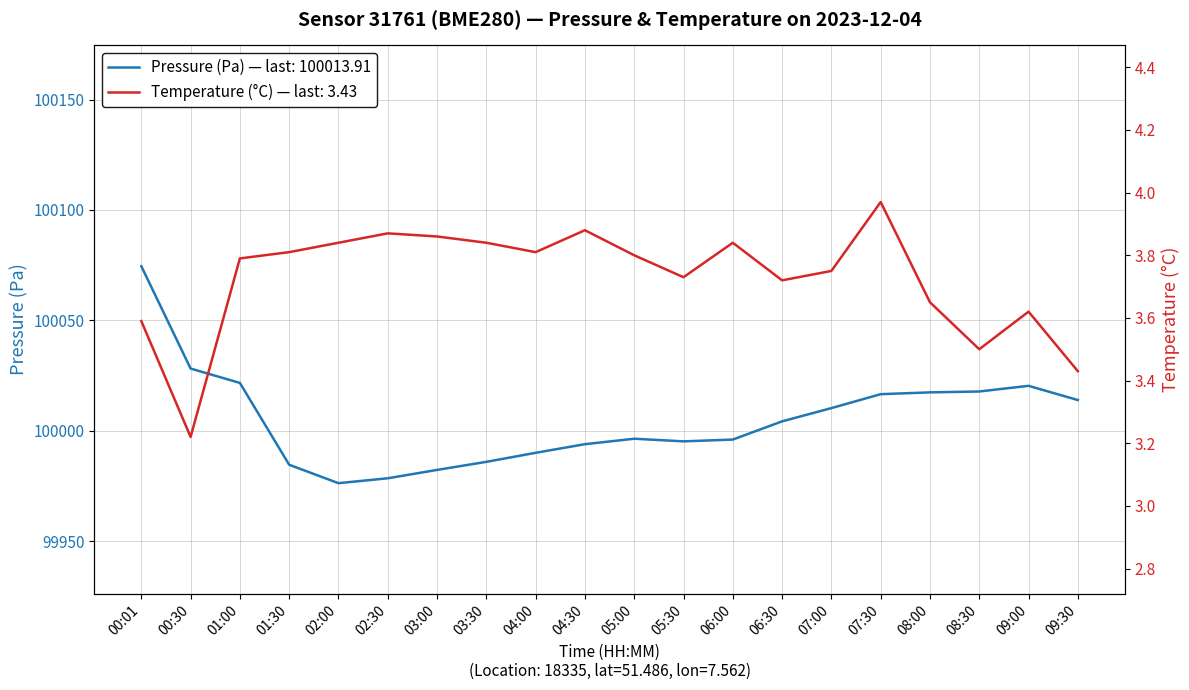

Which series has the largest range (max minus min)?

pressure